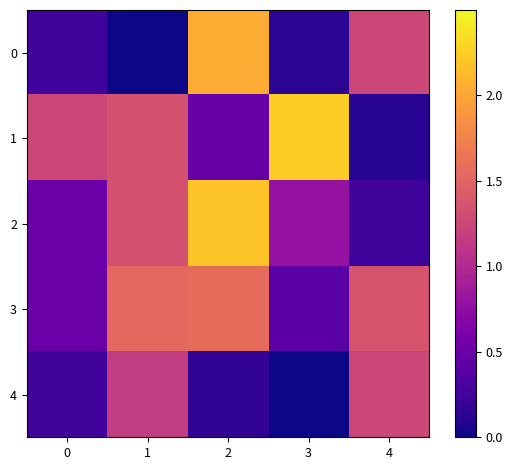

Between 2 and 1, which is larger?

2